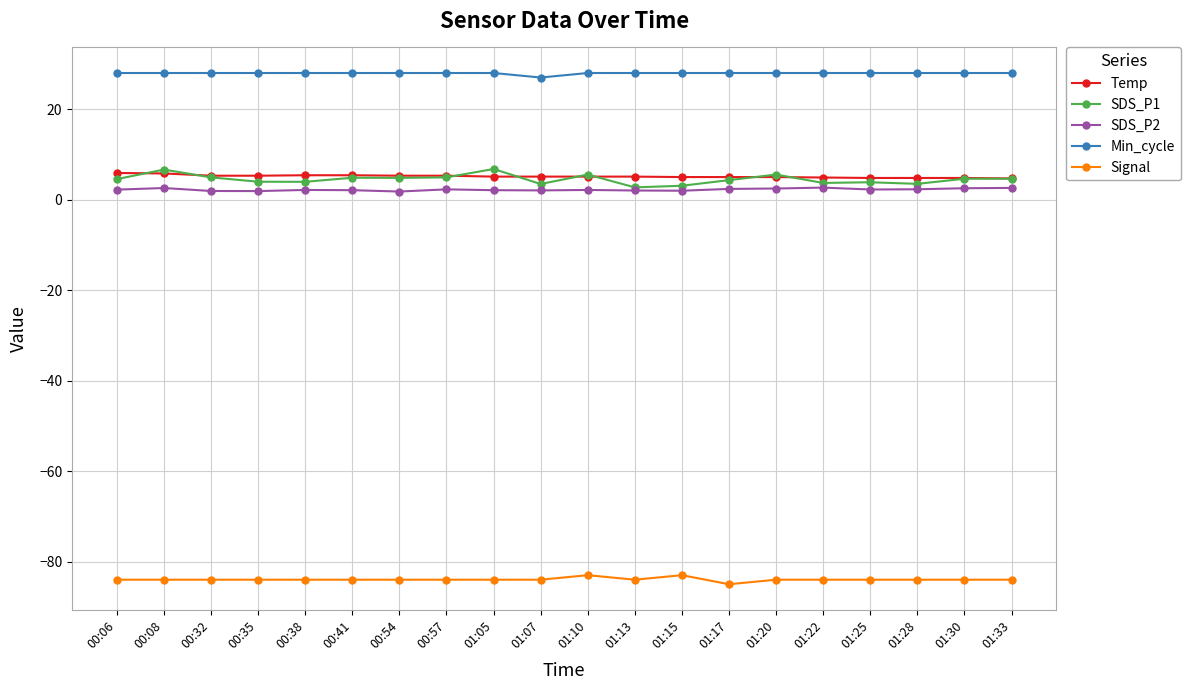

What is the sum of all SDS_P2 values?

44.5